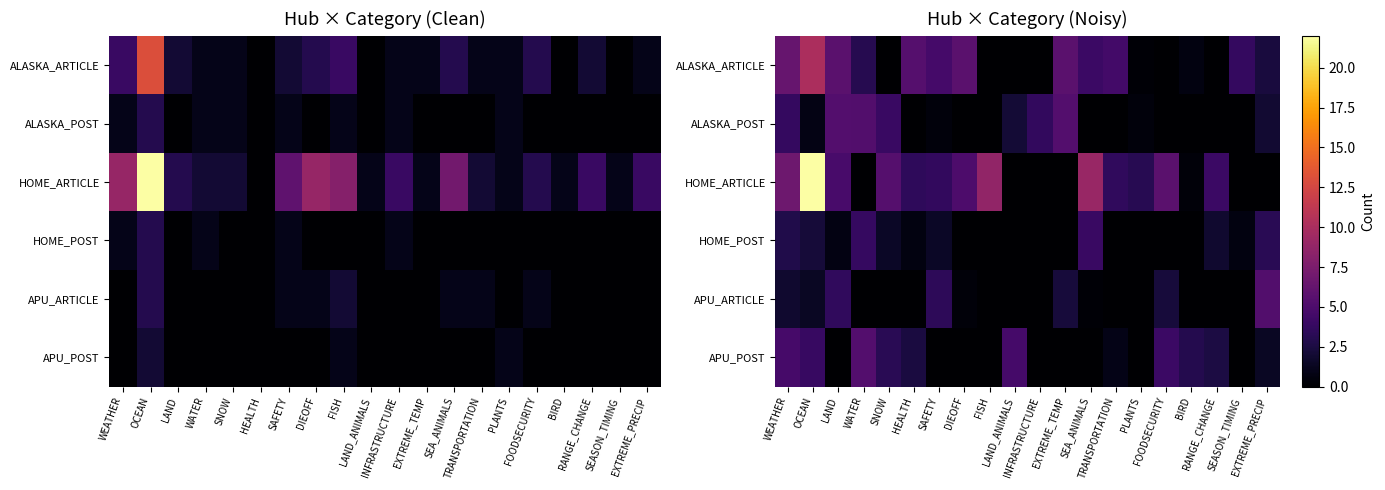

At which category does the chart reach its minimum across all series?

SNOW